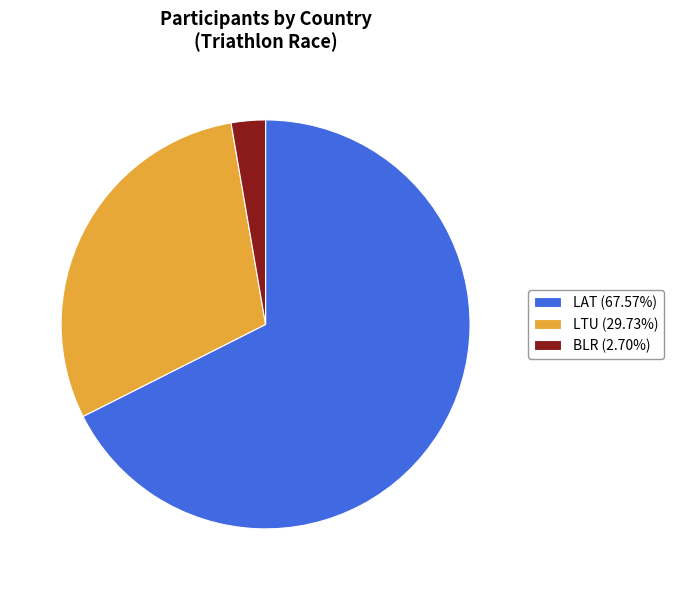

Is the sum of LAT (67.57%) and BLR (2.70%) greater than half?

Yes